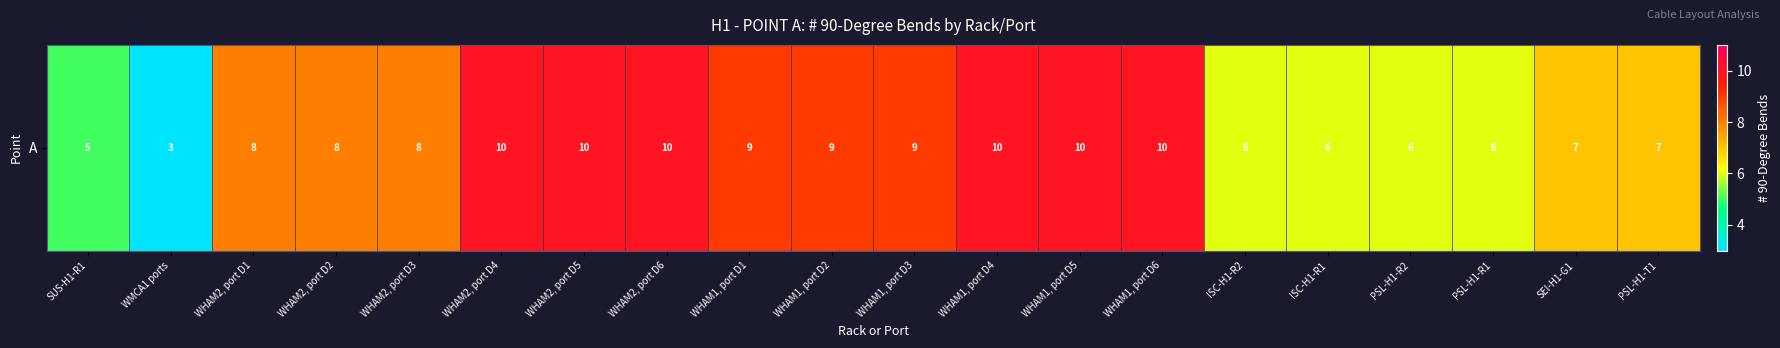

How many values are between 6 and 10?

18